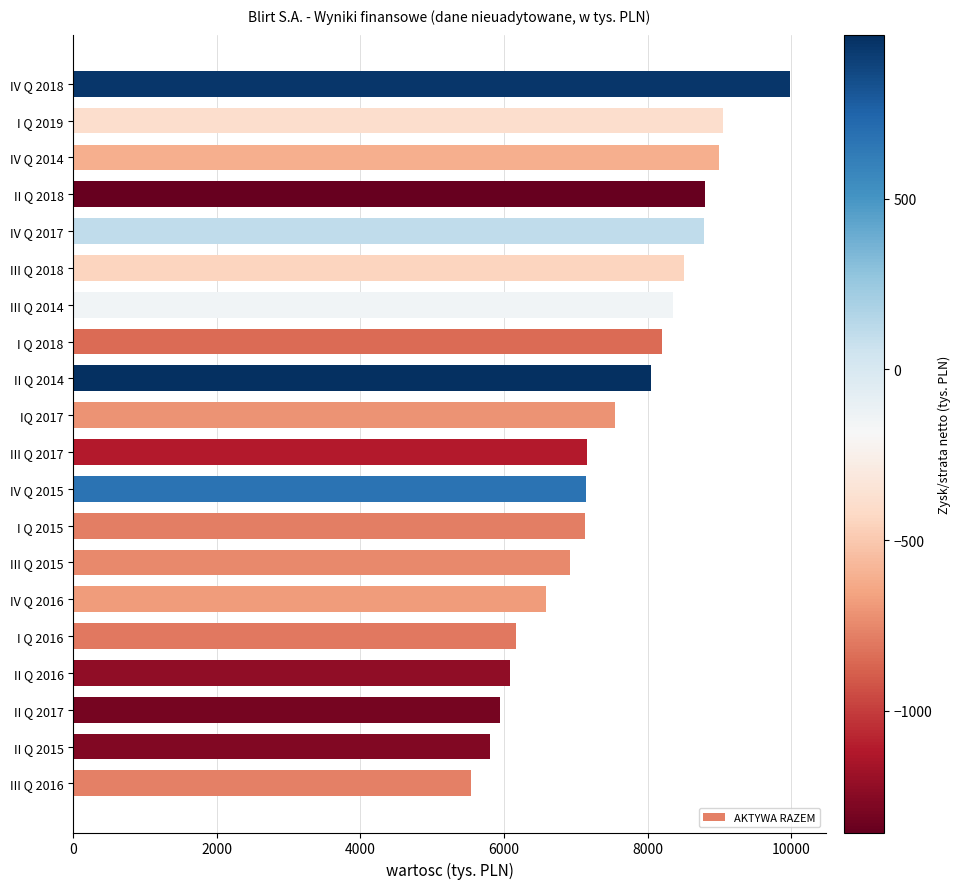

What is the approximate value at IV Q 2016, to the nearest 50?

6600